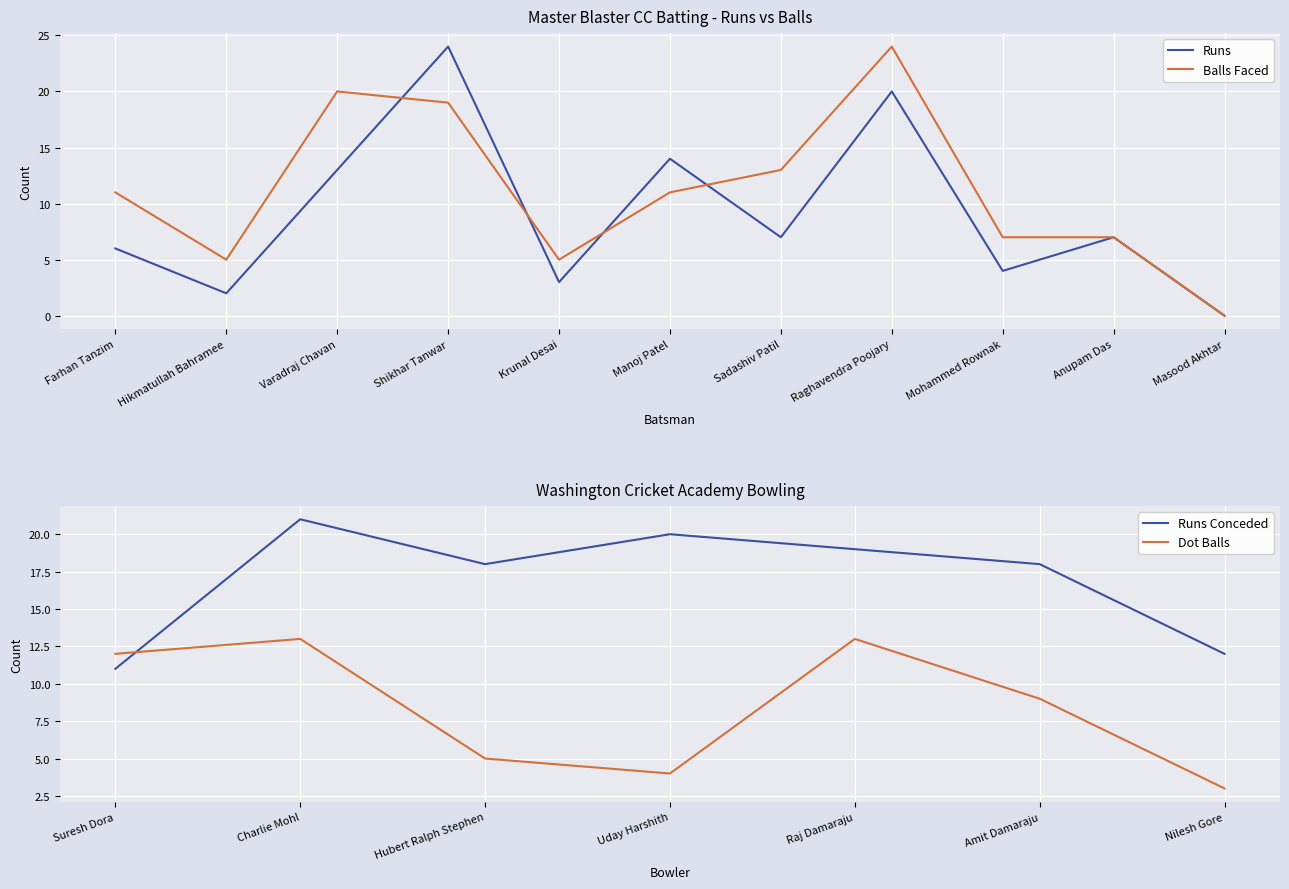

List the labels in order of Balls value, largest first.

Raghavendra Poojary, Varadraj Chavan, Shikhar Tanwar, Sadashiv Patil, Farhan Tanzim, Manoj Patel, Mohammed Rownak, Anupam Das, Hikmatullah Bahramee, Krunal Desai, Masood Akhtar